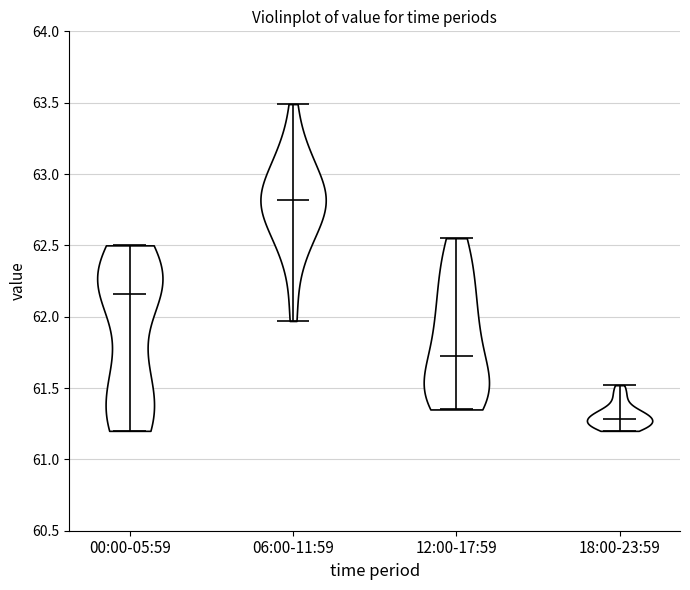

Reading left to right, read every violin against the y-axis: where its median line is, and the lowest and highest points it reaches. The values are not printed on the chart, so give them approximately, as read against the axis.

00:00-05:59: median line 62.15, lowest point 61.20, highest point 62.50
06:00-11:59: median line 62.80, lowest point 61.95, highest point 63.50
12:00-17:59: median line 61.75, lowest point 61.35, highest point 62.55
18:00-23:59: median line 61.30, lowest point 61.20, highest point 61.50